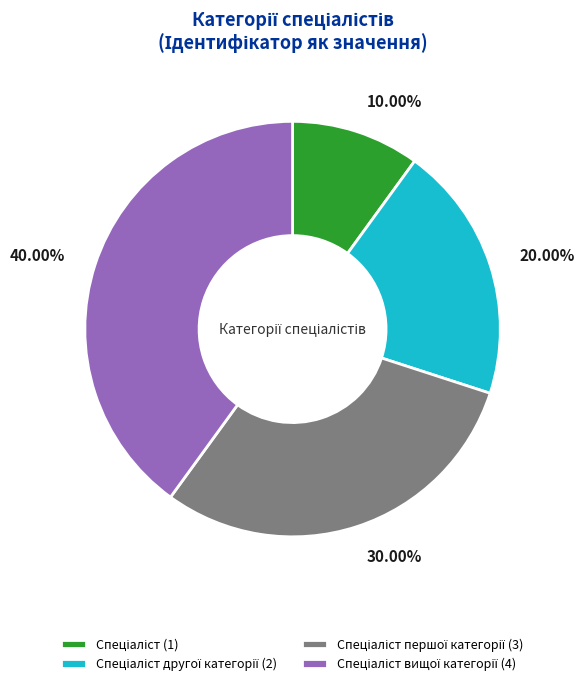

Is there any slice that represents more than half of the pie?

No